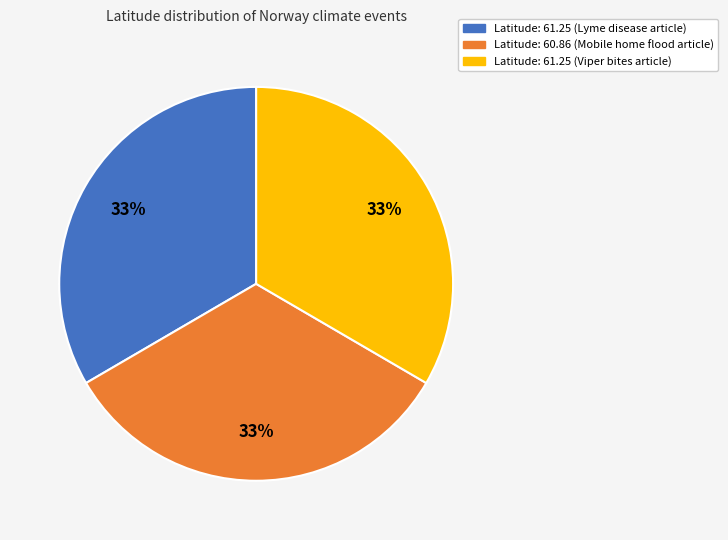

Does any single category account for the majority?

No